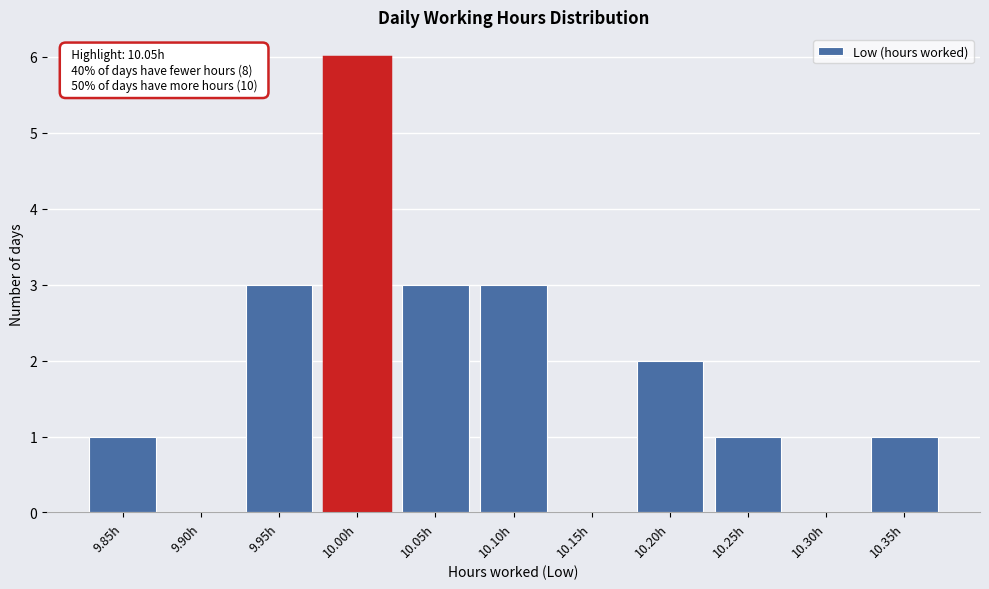

Reading right to left, list all the values displayed in this chart.

10.35h=1	10.30h=0	10.25h=1	10.20h=2	10.15h=0	10.10h=3	10.05h=3	10.00h=6	9.95h=3	9.90h=0	9.85h=1